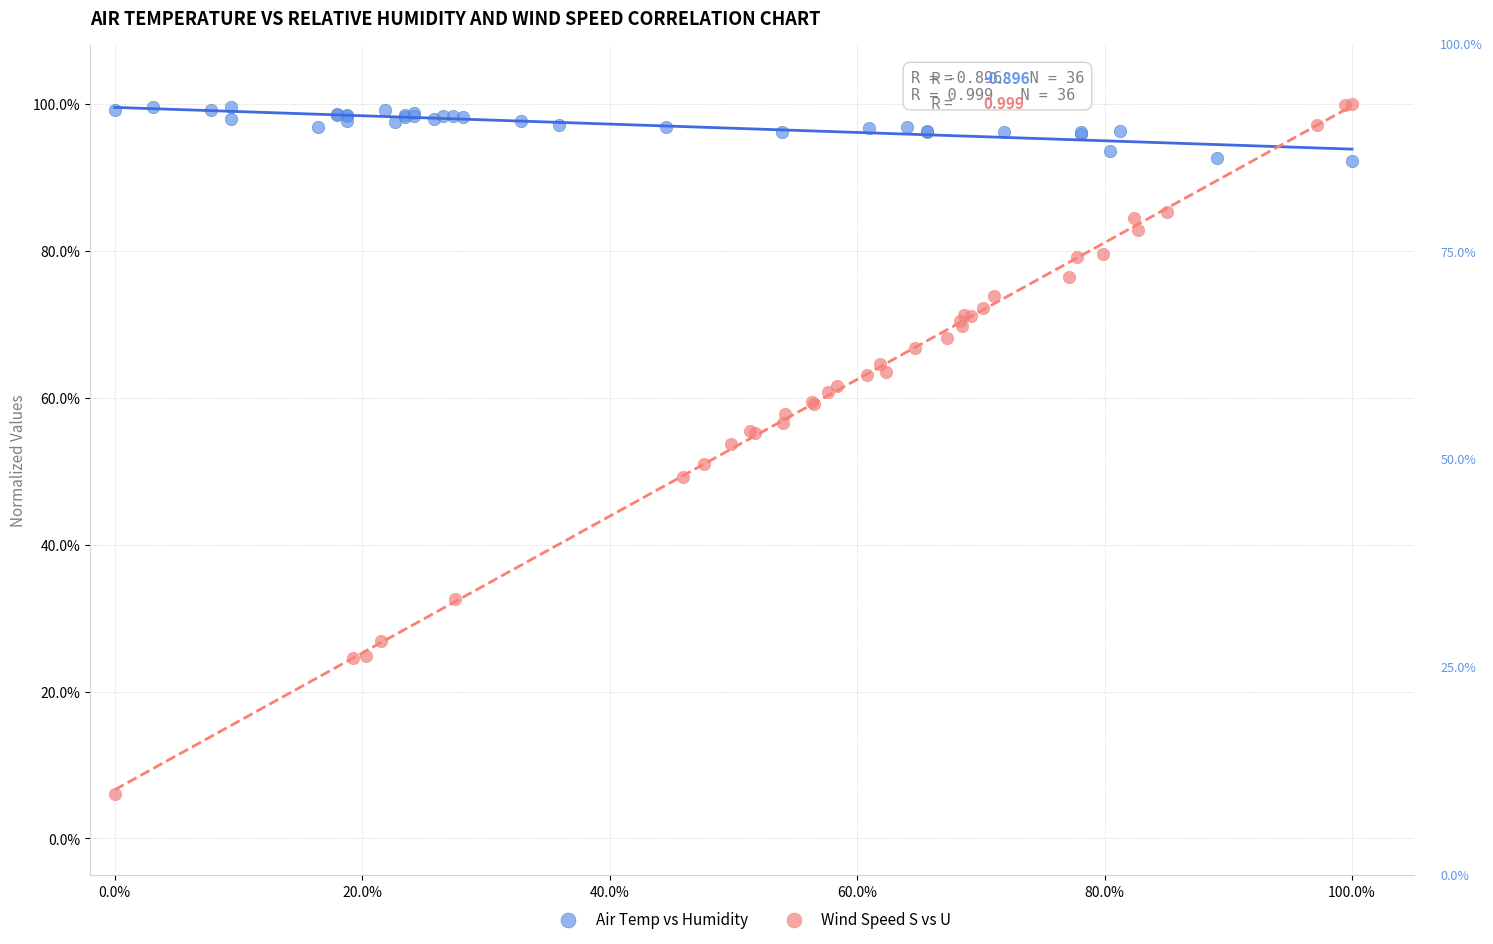

What are all the series names shown in the legend?

Air Temp vs Humidity, Wind Speed S vs U